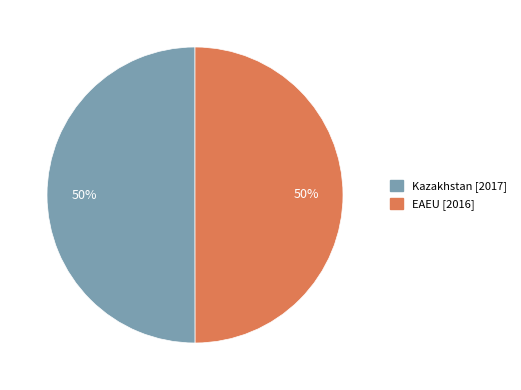

To the nearest percent, what portion does Kazakhstan represent?

50%